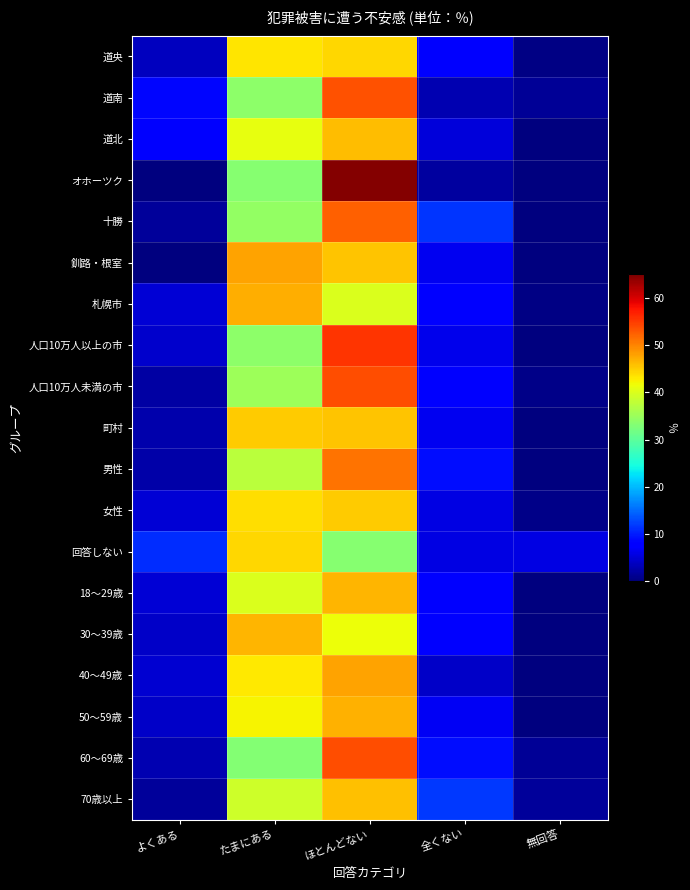

Reading right to left, transcribe all the data shown in this chart.

道央: 無回答=0.4	全くない=8.0	ほとんどない=44.4	たまにある=43.3	よくある=3.8
道南: 無回答=1.4	全くない=2.8	ほとんどない=53.5	たまにある=33.8	よくある=8.5
道北: 無回答=0.0	全くない=5.1	ほとんどない=46.2	たまにある=41.0	よくある=7.7
オホーツク: 無回答=0.0	全くない=2.0	ほとんどない=64.7	たまにある=33.3	よくある=0.0
十勝: 無回答=0.0	全くない=11.5	ほとんどない=52.5	たまにある=34.4	よくある=1.6
釧路・根室: 無回答=0.0	全くない=6.5	ほとんどない=45.7	たまにある=47.8	よくある=0.0
札幌市: 無回答=0.3	全くない=7.5	ほとんどない=40.1	たまにある=47.2	よくある=5.0
人口10万人以上の市: 無回答=0.0	全くない=6.3	ほとんどない=55.4	たまにある=33.8	よくある=4.5
人口10万人未満の市: 無回答=0.7	全くない=8.2	ほとんどない=53.7	たまにある=35.1	よくある=2.2
町村: 無回答=0.0	全くない=6.6	ほとんどない=45.7	たまにある=45.0	よくある=2.6
男性: 無回答=0.0	全くない=9.0	ほとんどない=51.1	たまにある=37.5	よくある=2.4
女性: 無回答=0.7	全くない=5.6	ほとんどない=45.0	たまにある=43.9	よくある=4.9
回答しない: 無回答=5.6	全くない=5.6	ほとんどない=33.3	たまにある=44.4	よくある=11.1
18～29歳: 無回答=0.0	全くない=8.3	ほとんどない=46.7	たまにある=40.0	よくある=5.0
30～39歳: 無回答=0.0	全くない=7.7	ほとんどない=41.5	たまにある=46.5	よくある=4.2
40～49歳: 無回答=0.0	全くない=4.3	ほとんどない=47.8	たまにある=43.1	よくある=4.7
50～59歳: 無回答=0.0	全くない=6.8	ほとんどない=46.9	たまにある=42.2	よくある=4.2
60～69歳: 無回答=1.4	全くない=9.0	ほとんどない=53.8	たまにある=33.1	よくある=2.8
70歳以上: 無回答=1.7	全くない=11.9	ほとんどない=45.8	たまにある=39.0	よくある=1.7